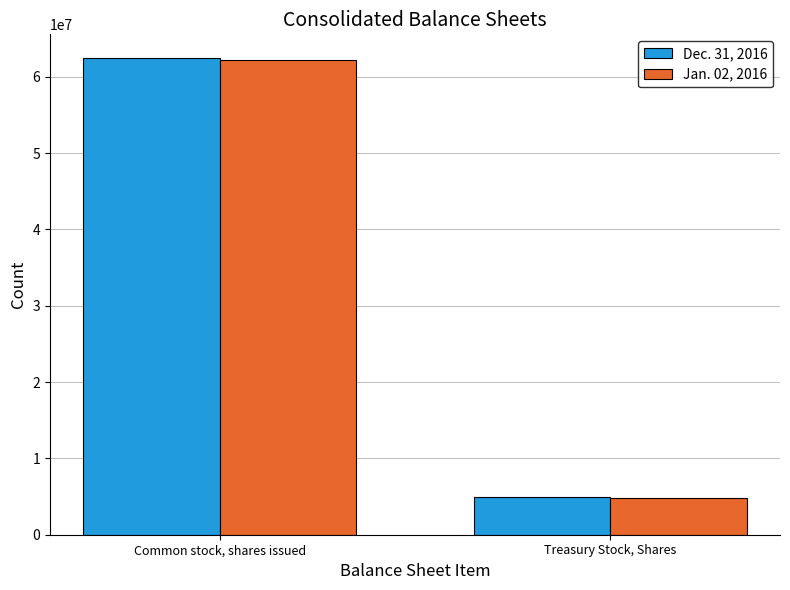

What is the highest value of the Dec. 31, 2016 series?

62445315